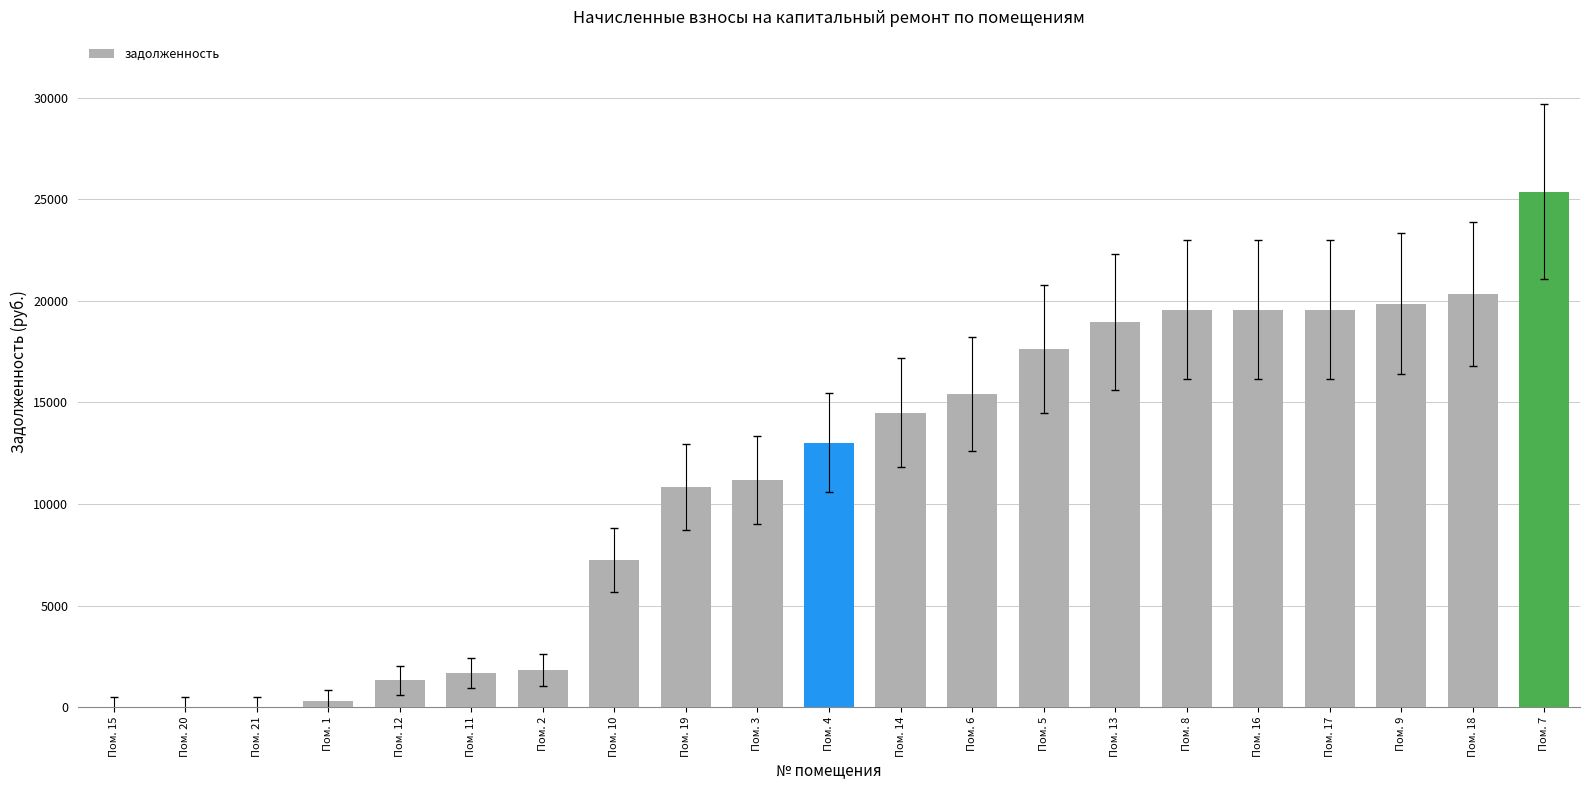

What value does the data have at Пом. 8?

19568.6